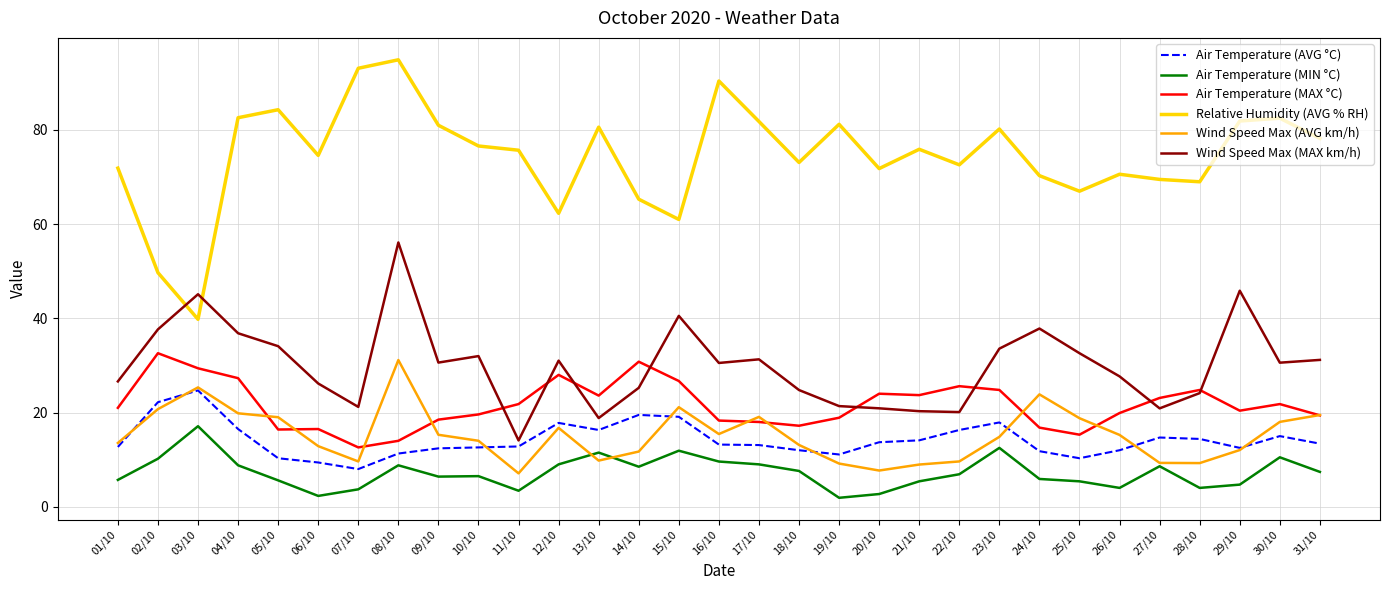

Rank the series at 04/10 from lowest to highest value.

Air Temperature (MIN °C), Air Temperature (AVG °C), Wind Speed Max (AVG km/h), Air Temperature (MAX °C), Wind Speed Max (MAX km/h), Relative Humidity (AVG % RH)